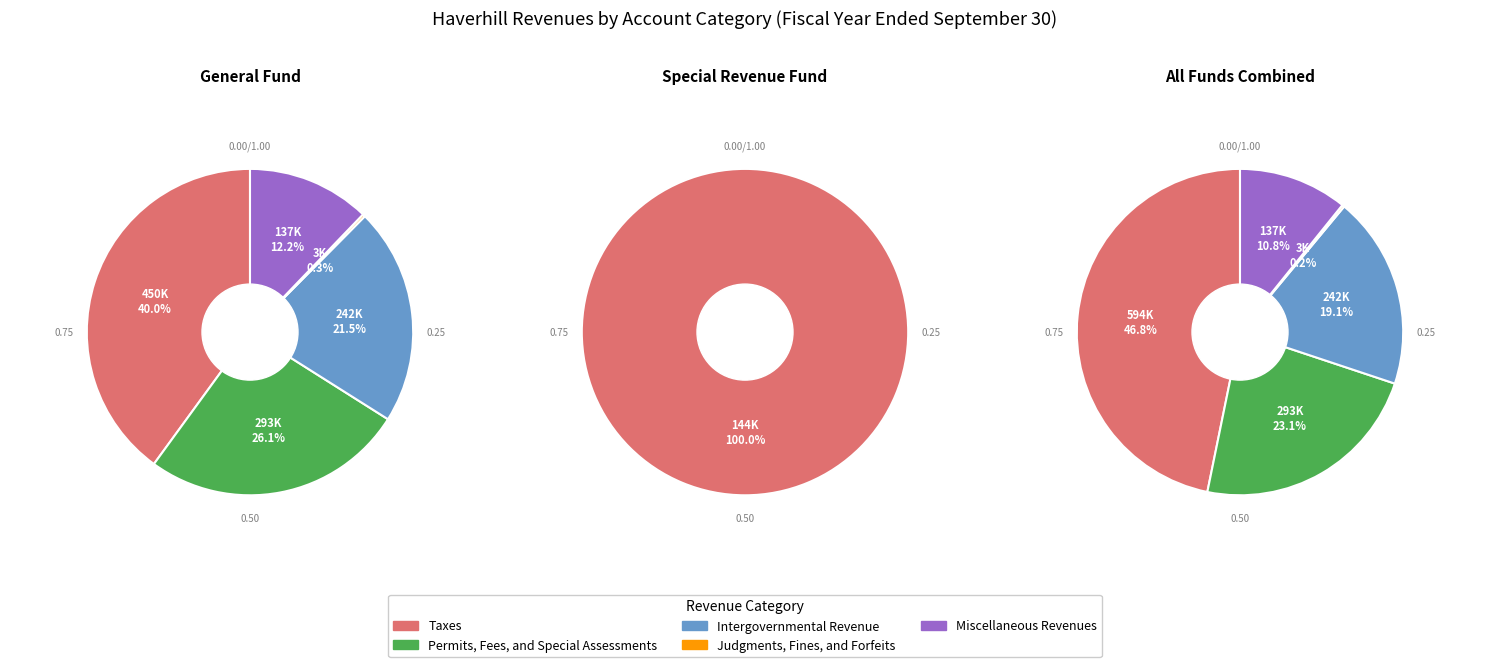

Do Permits, Fees, and Special Assessments and Taxes together represent more than half of the pie?

Yes